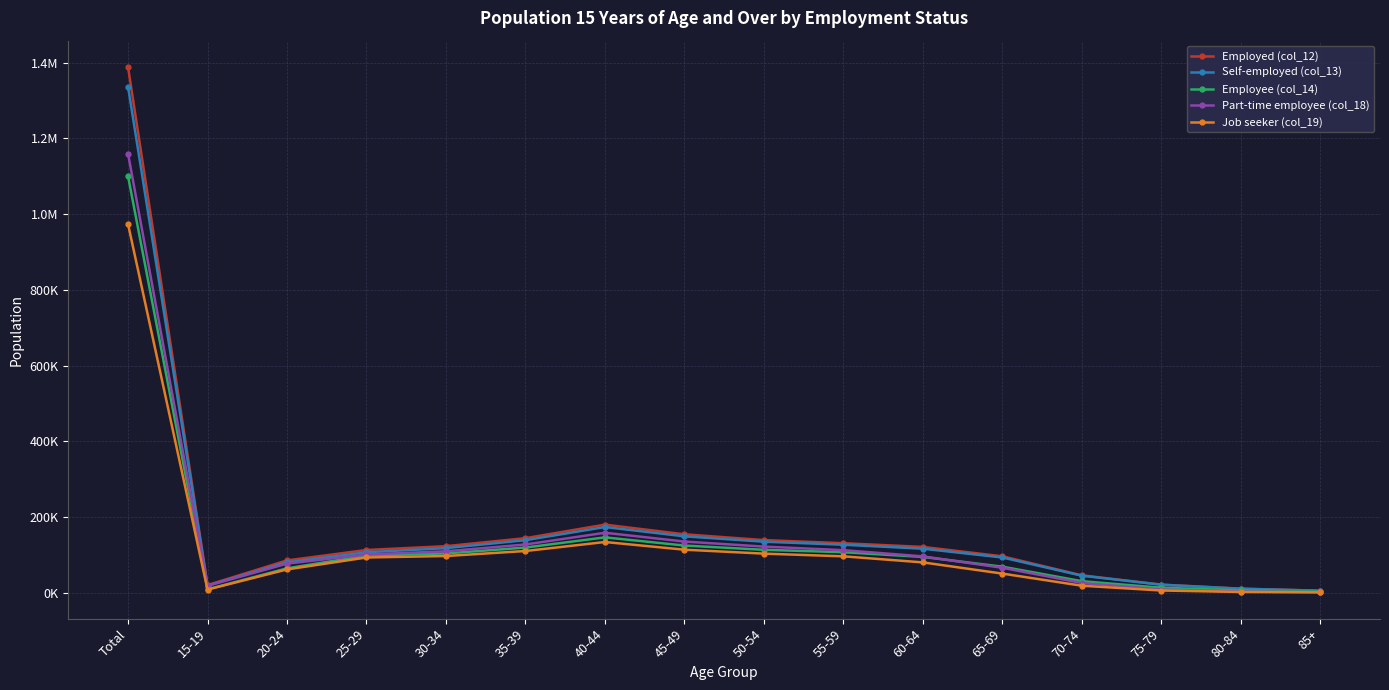

Where is the first local minimum for Part-time employee (col_18)?

15-19